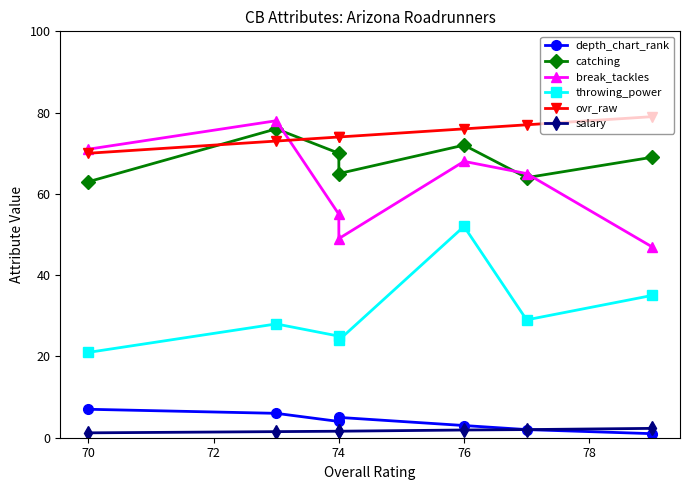

True or false: ovr_raw has a value of 101.2 at 74.

False